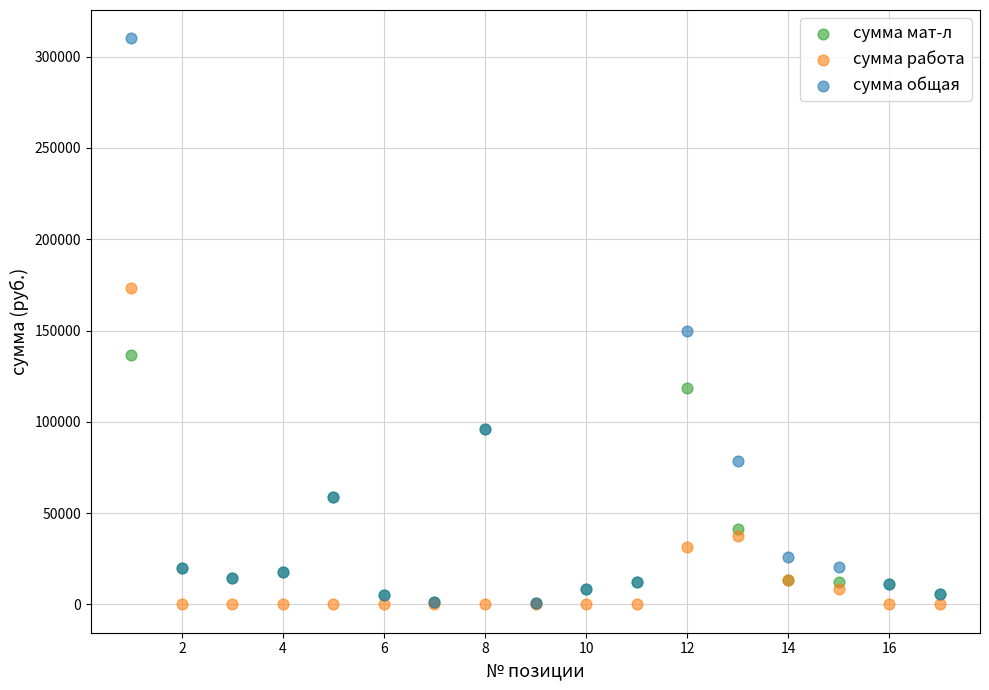

What are all the series names shown in the legend?

сумма мат-л, сумма работа, сумма общая